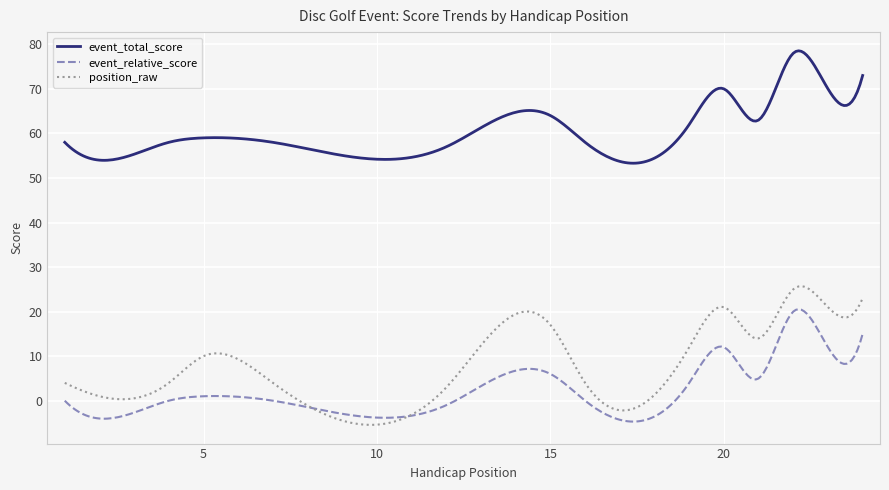

What is the maximum value shown in the chart?

78.5